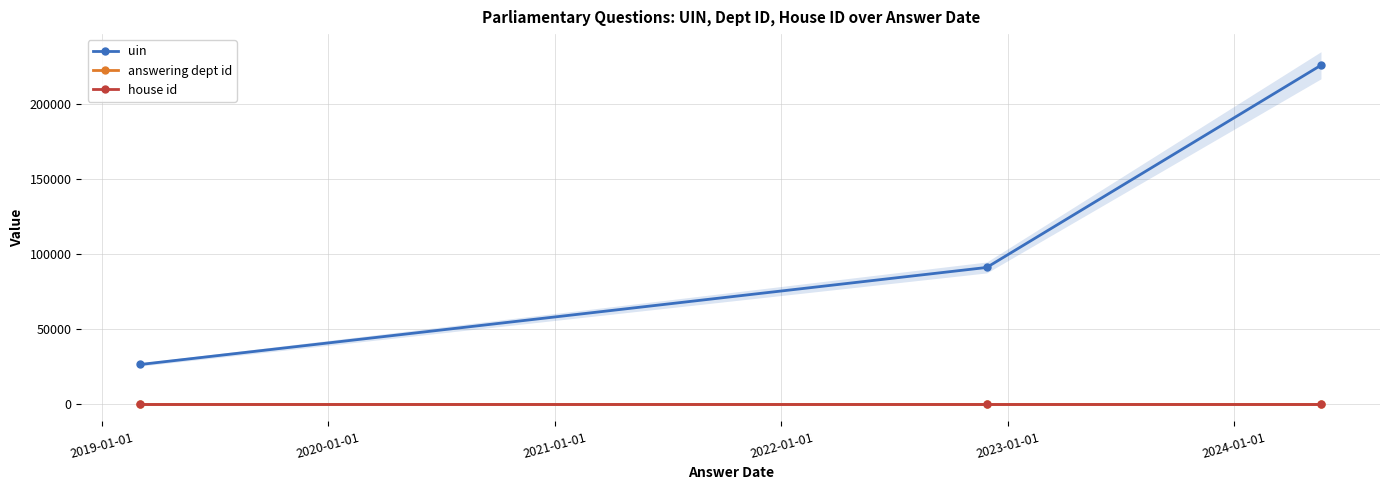

Which has a higher value, 2020-01-01 or 2019-01-01?

2020-01-01